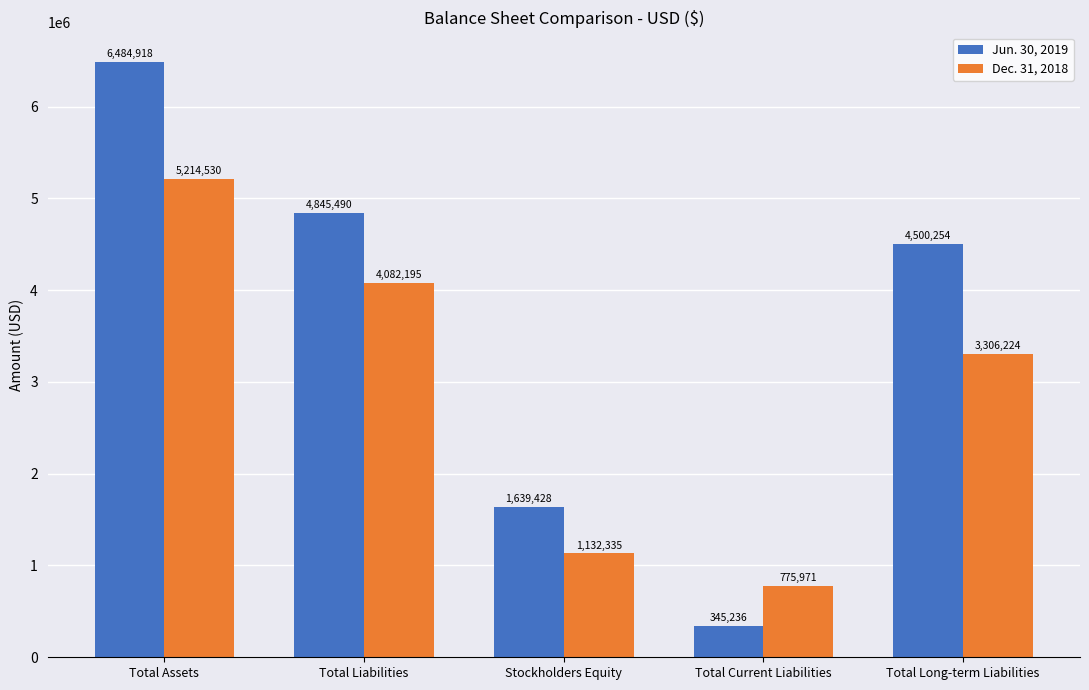

What is the average value of the Dec. 31, 2018 series?

2902251